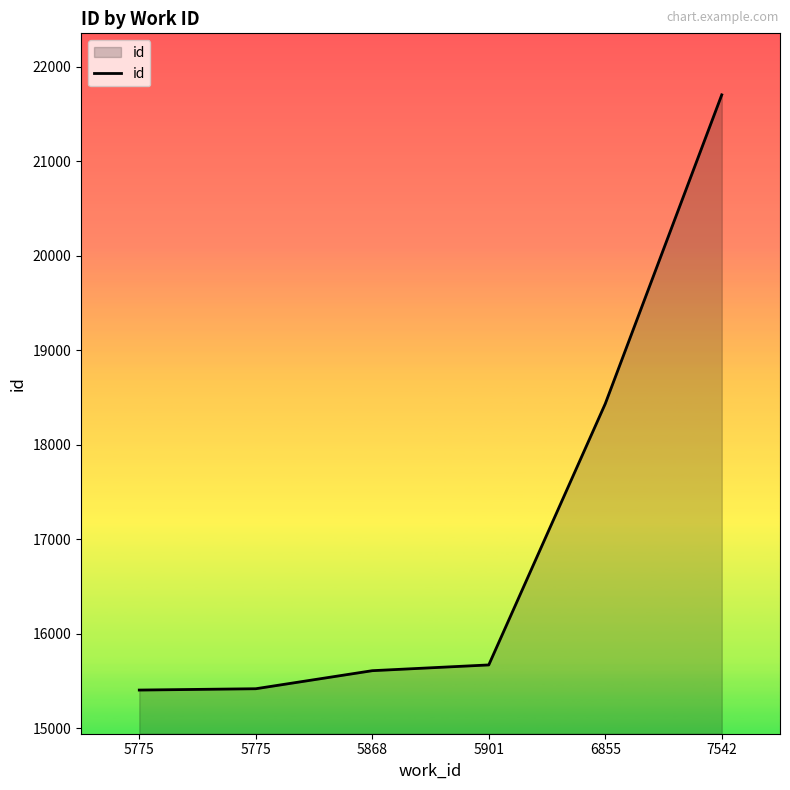

Rank the categories by value from highest to lowest.

7542, 6855, 5901, 5868, 5775, 5775